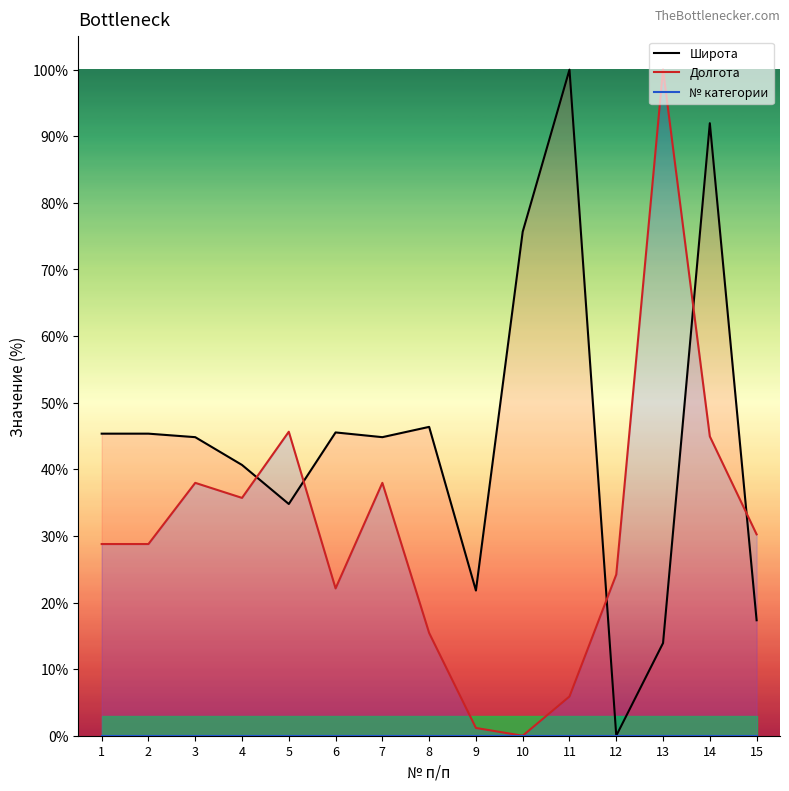

True or false: № категории has a value of 0.0 at 6.

True